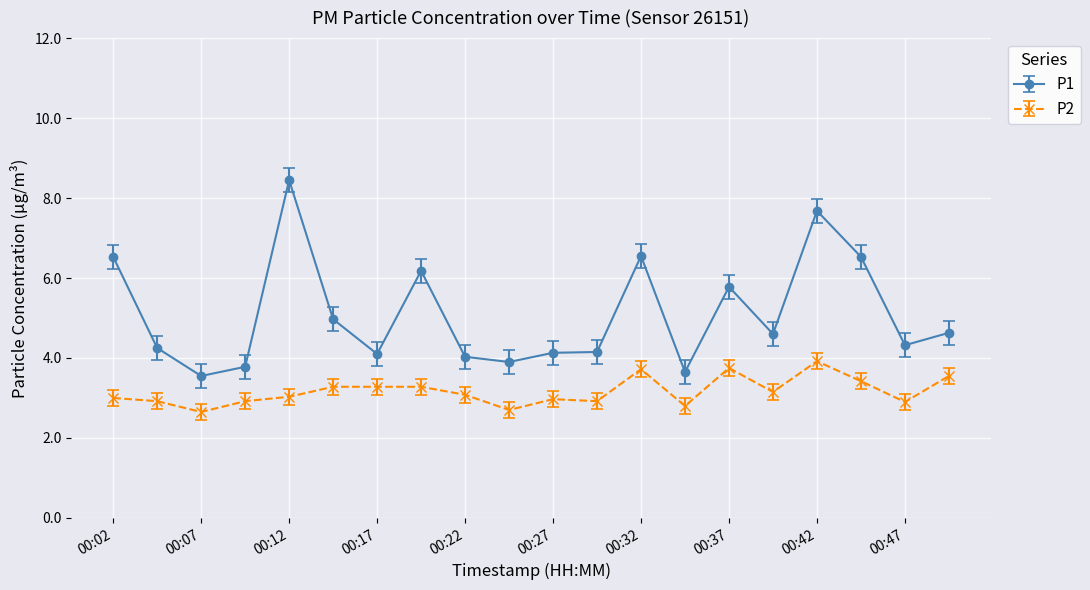

What is the average value of the P2 series?

3.2